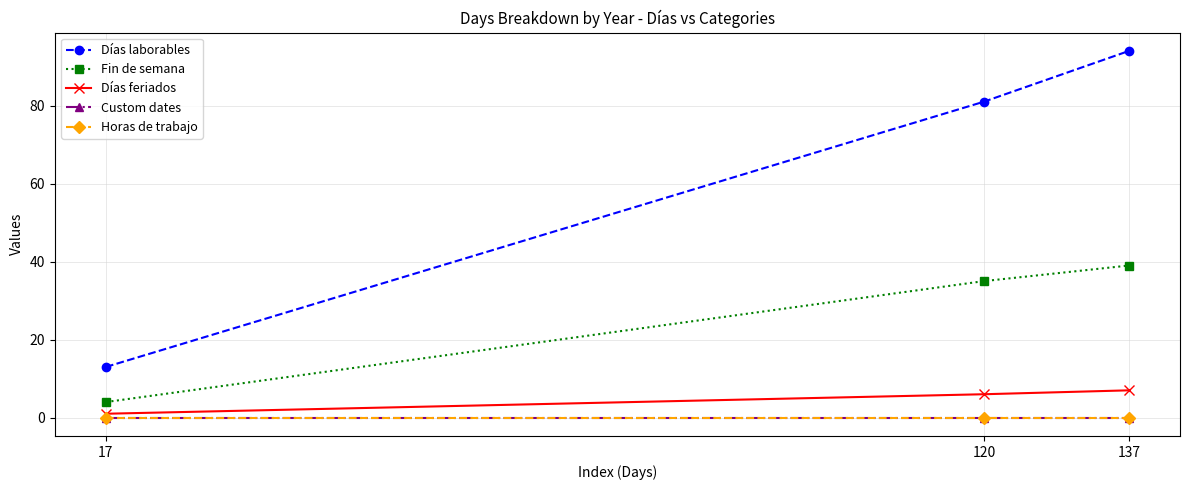

Is this an area chart (filled region under the line)?

No